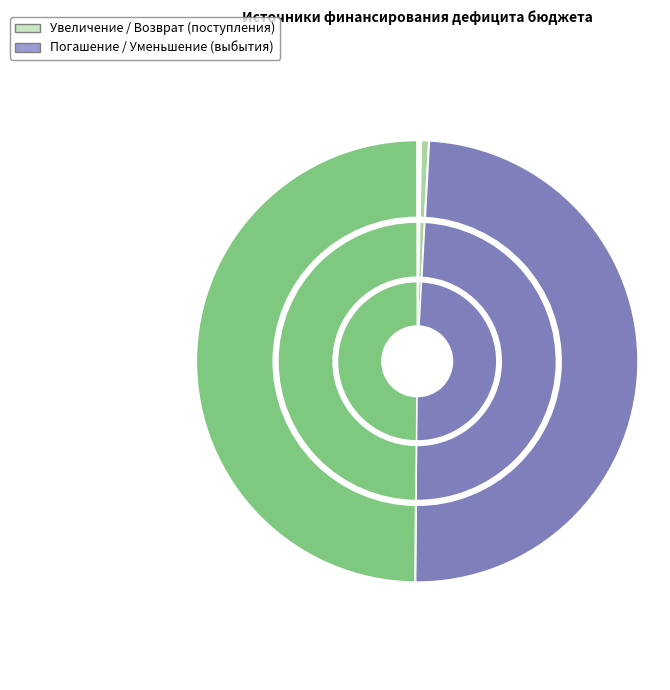

What is the ratio of the value at Предоставление бюджетных кредитов другим бюджетам to the value at Изменение остатков средств?

0.1